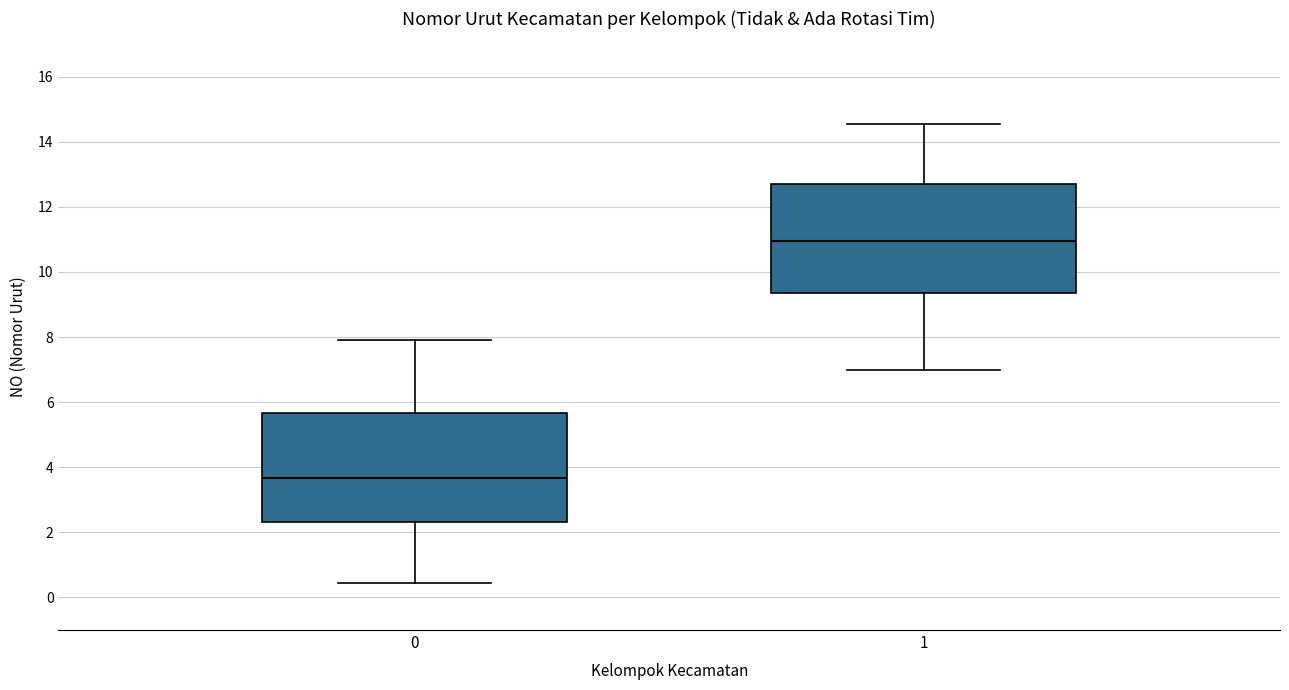

Which box has the lowest median line?

0